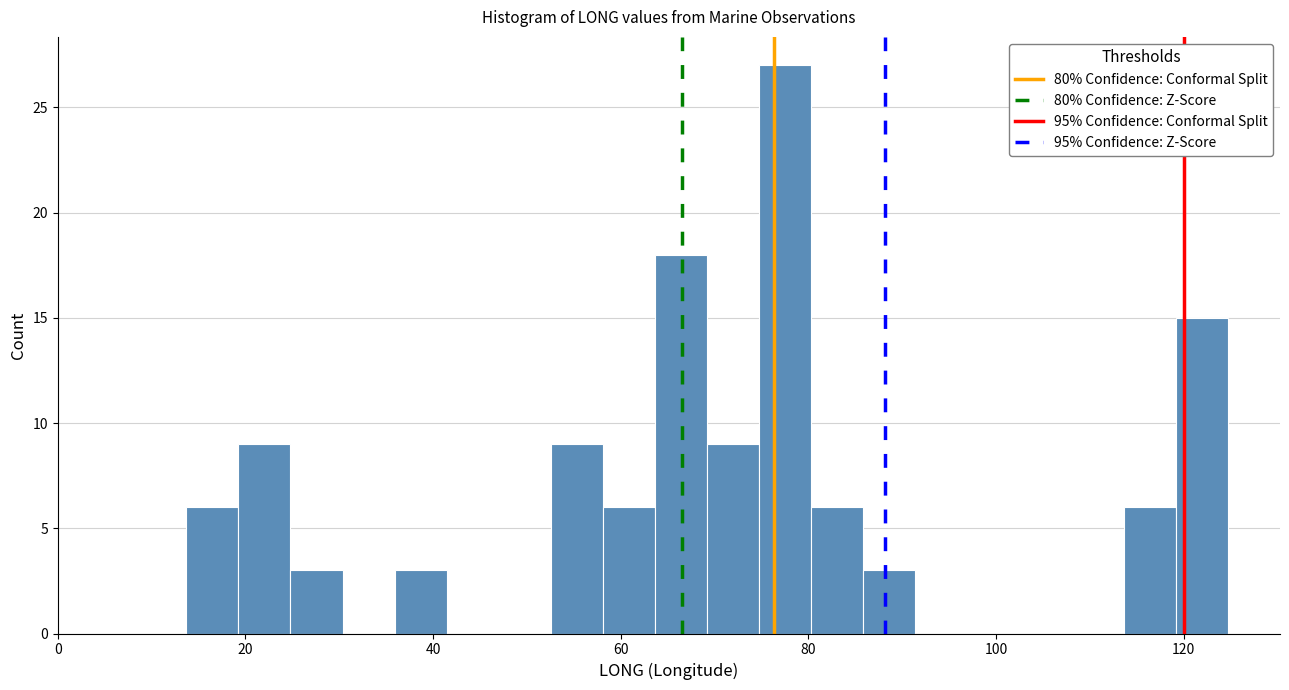

Read against the x-axis, roughly where is the centre of the tallest bar?

78